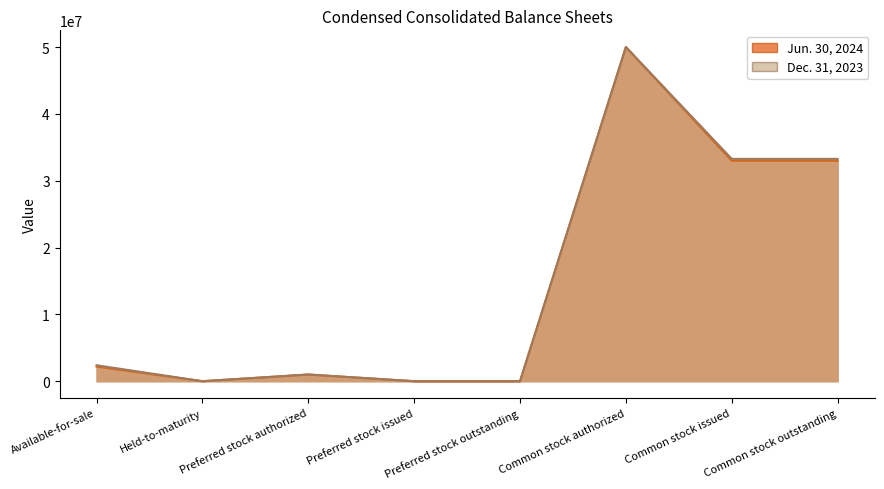

True or false: Jun. 30, 2024 (line) and Dec. 31, 2023 (line) cross at least once.

False